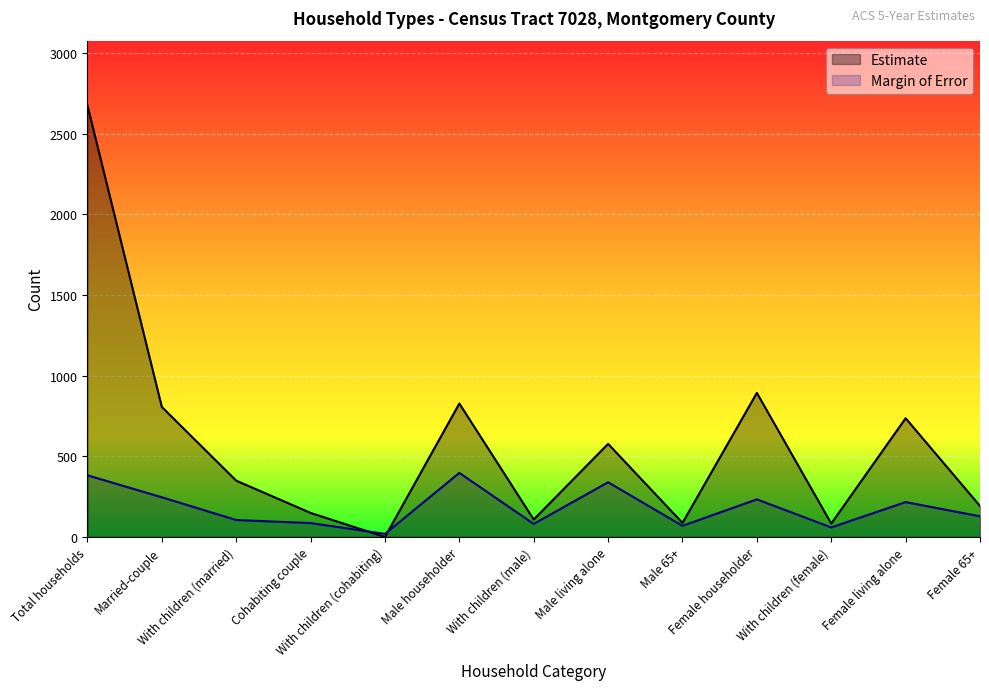

Rank the series by their average value, from highest to lowest.

Estimate, Margin of Error